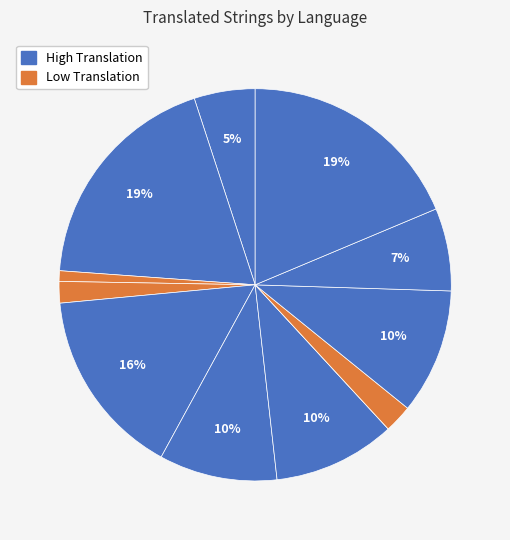

How many segments does this pie chart have?

12